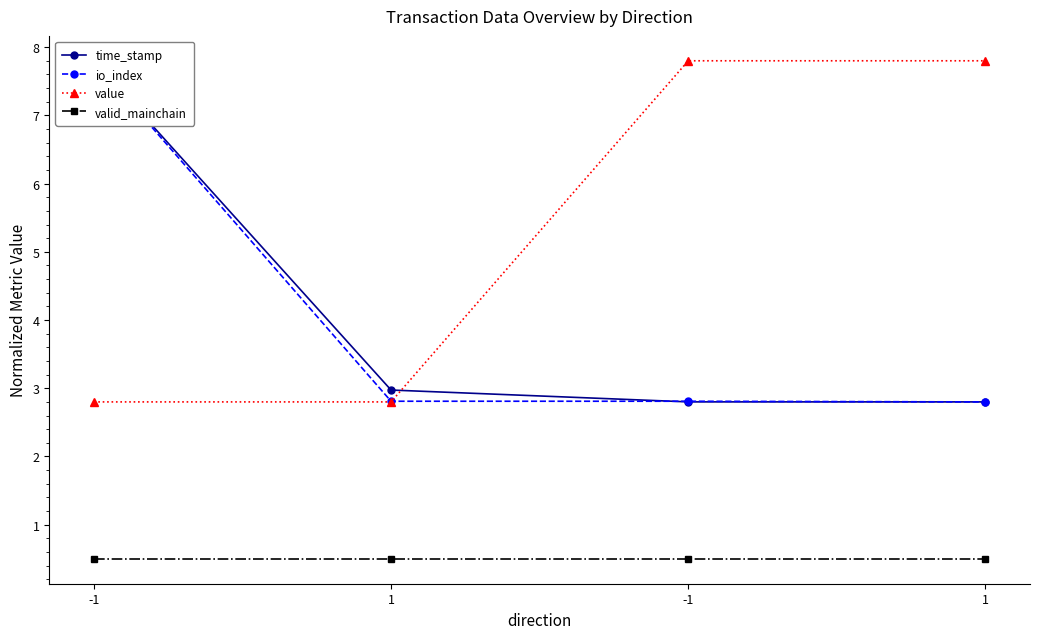

True or false: time_stamp has more than 1 points higher than both neighbors.

False